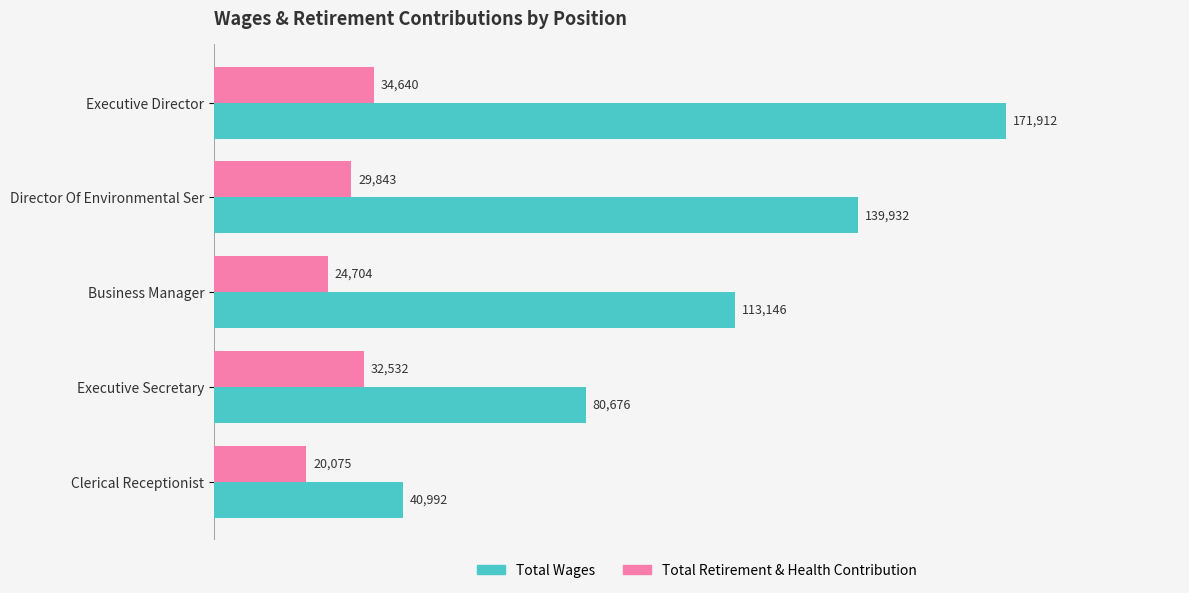

List the series in order of their peak value, lowest first.

Total Retirement & Health Contribution, Total Wages